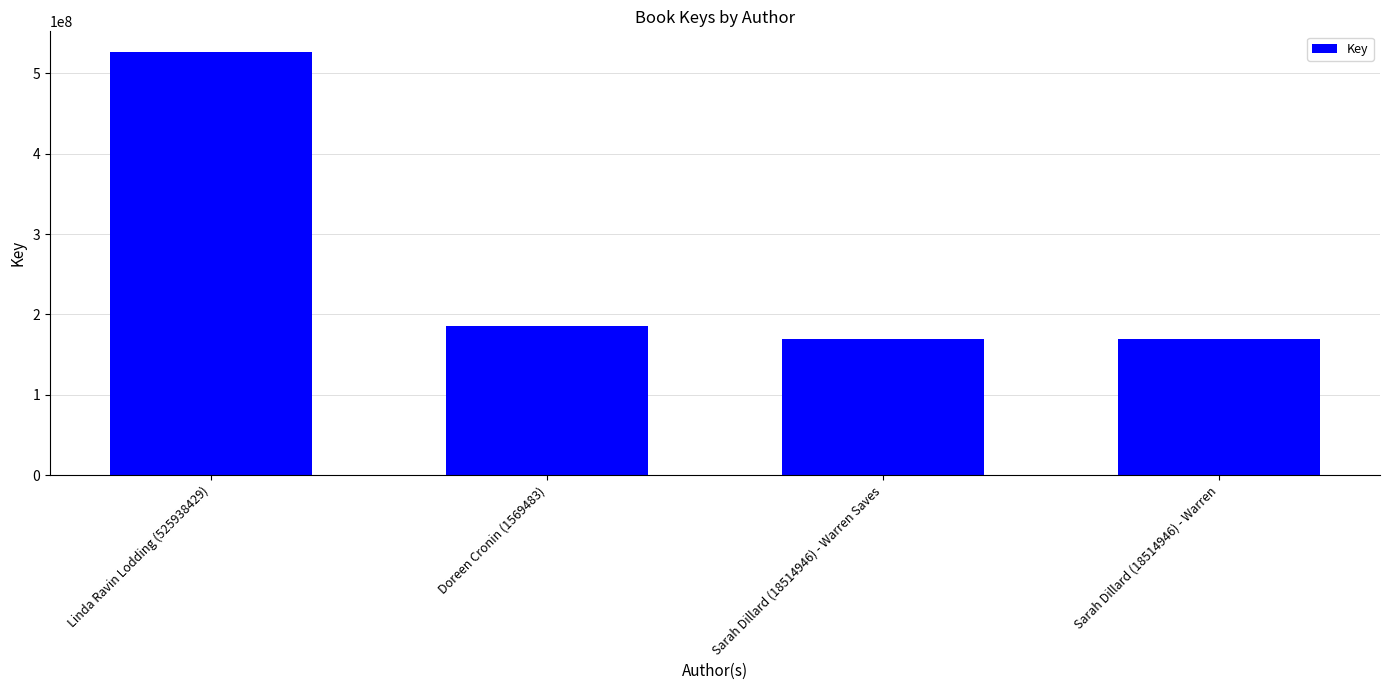

The value at Sarah Dillard (18514946) - Warren is 169193105. True or false?

True